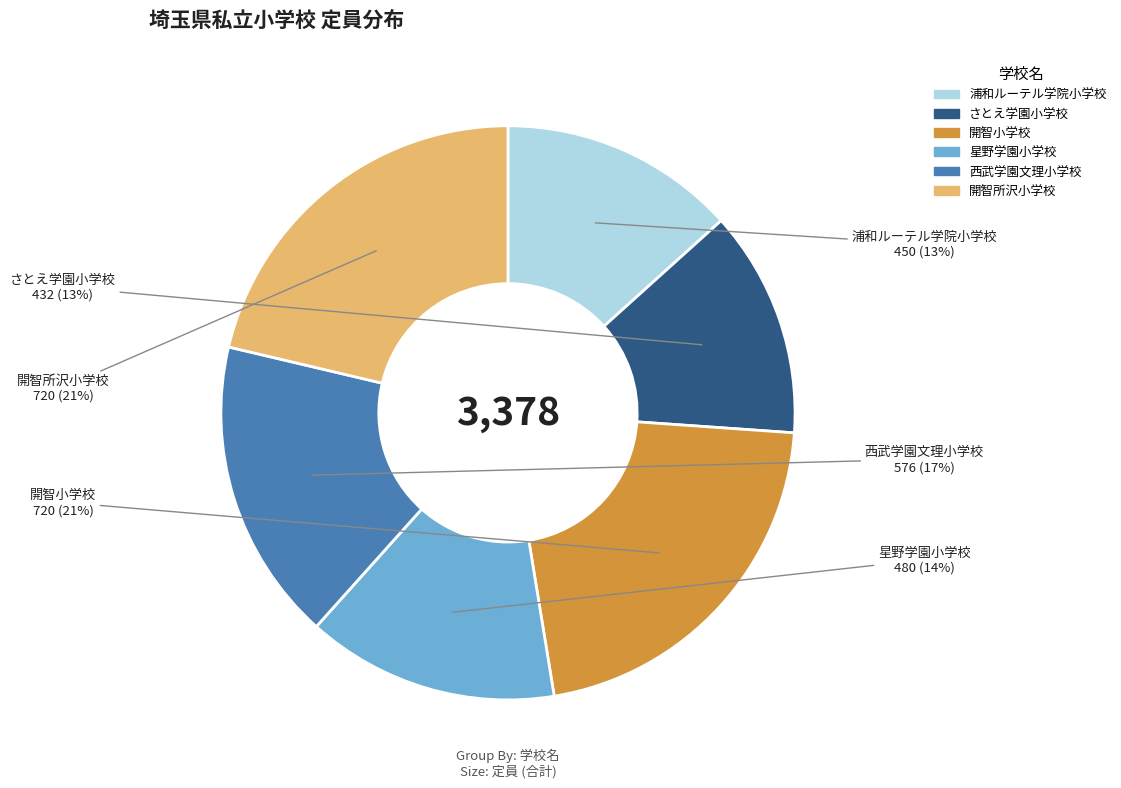

The 開智所沢小学校 slice represents 21% of the pie. True or false?

True